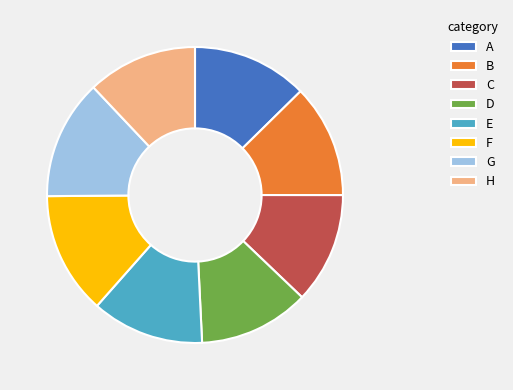

Which has a higher value, G or D?

G